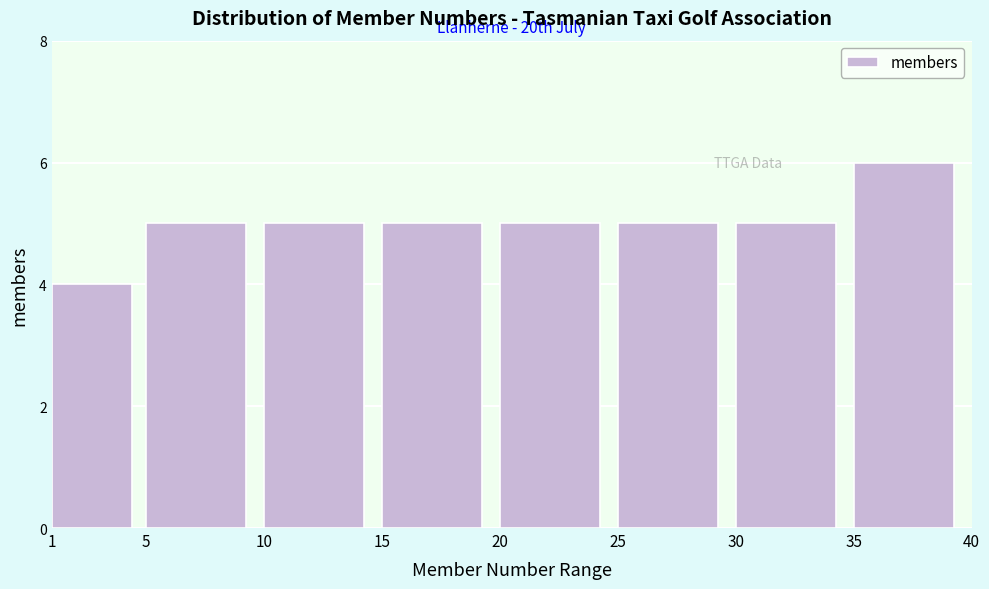

Over which range of the x-axis is the bar tallest?

35 to 40